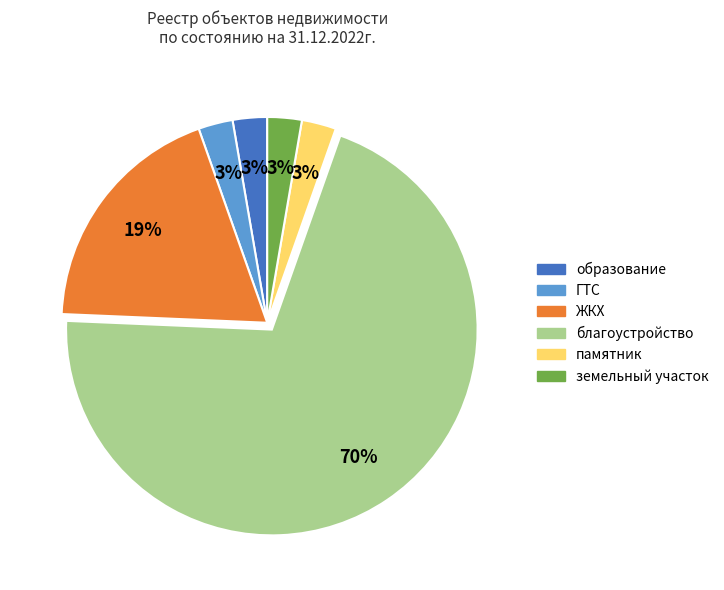

To the nearest percent, what portion does ГТС represent?

3%